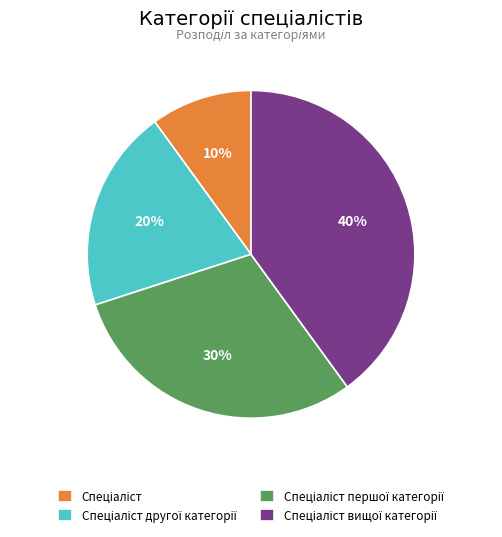

To the nearest percent, what is the difference between the largest and smallest slice percentages?

30%